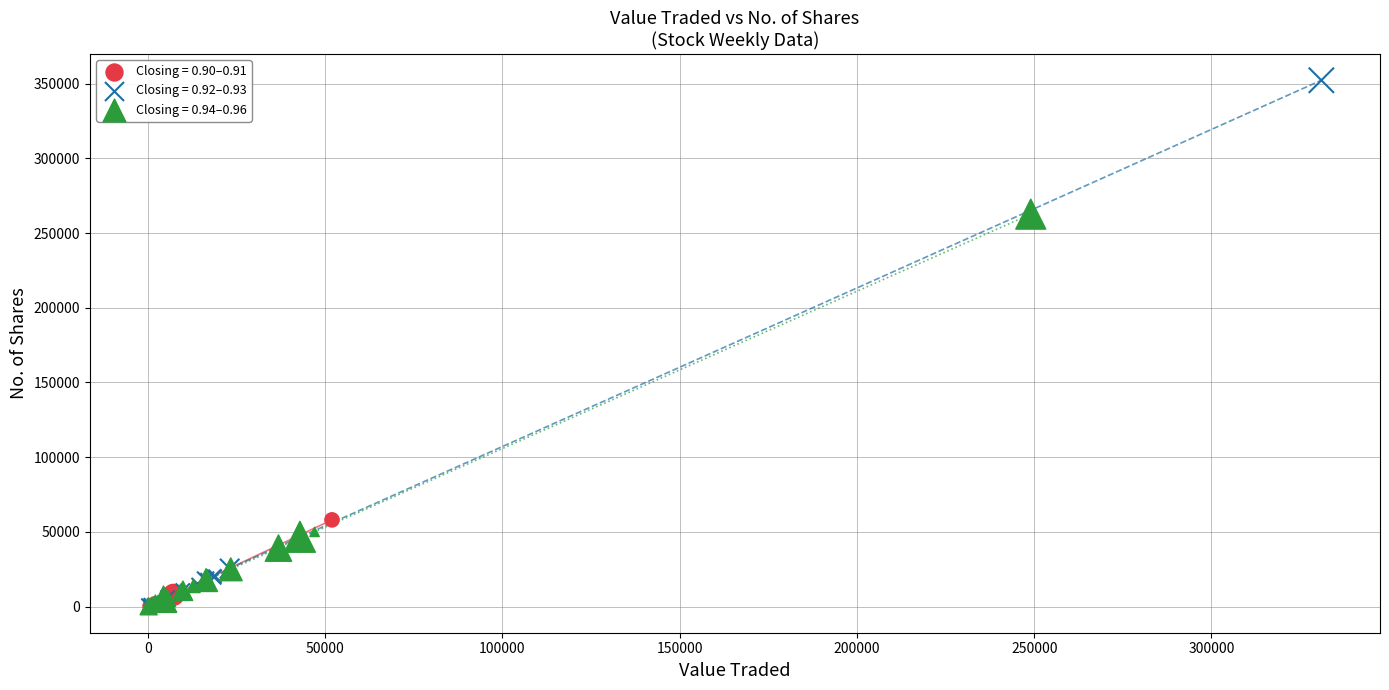

What are all the series names shown in the legend?

Closing = 0.90–0.91, Closing = 0.92–0.93, Closing = 0.94–0.96